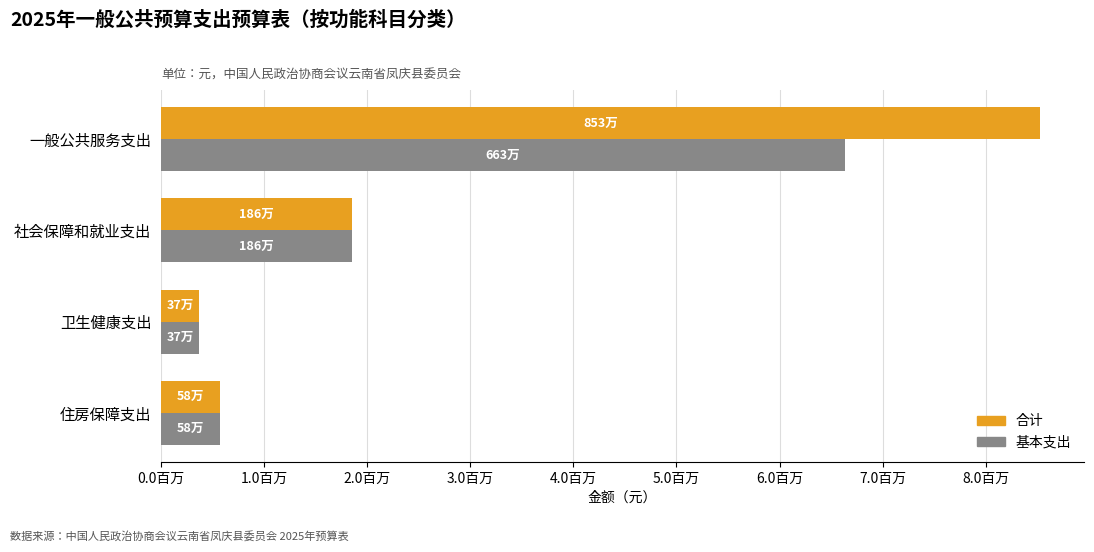

What are all the series names shown in the legend?

合计, 基本支出